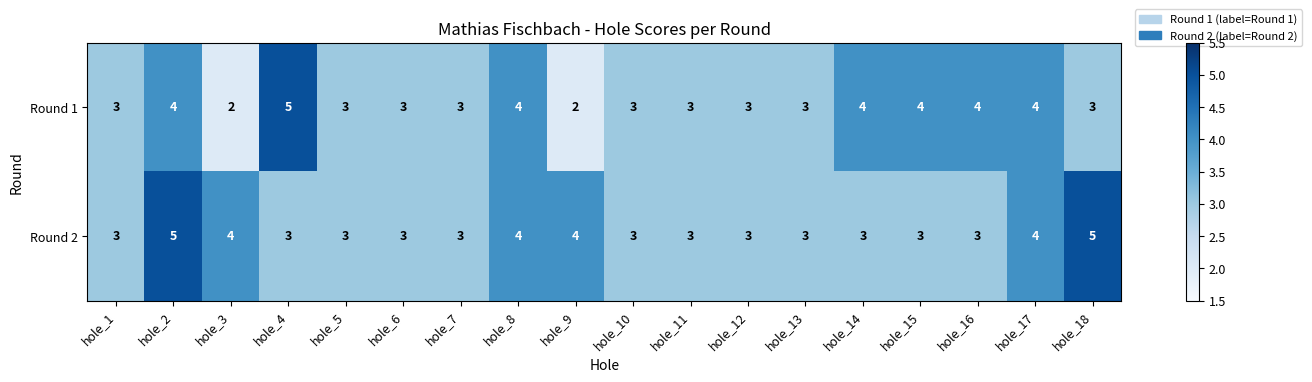

Rank the series by their average value, from highest to lowest.

Round 2, Round 1